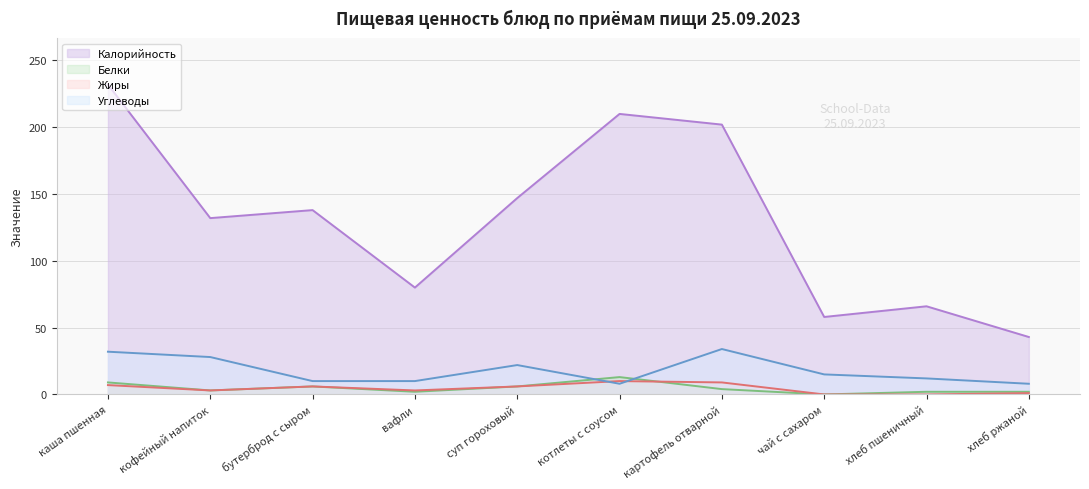

Is the value of Калорийность at чай с сахаром greater than the value of Углеводы at каша пшенная?

Yes